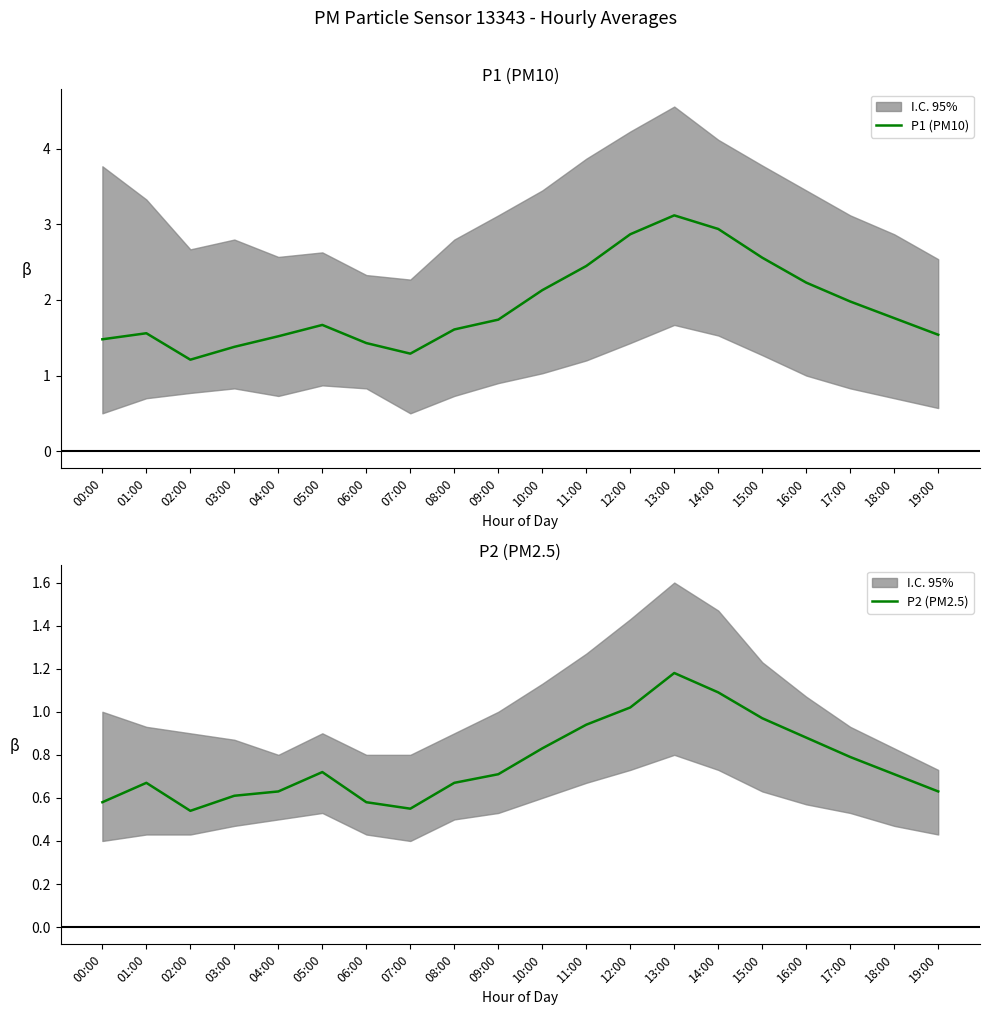

What is the minimum value for P2 (PM2.5)?

0.5